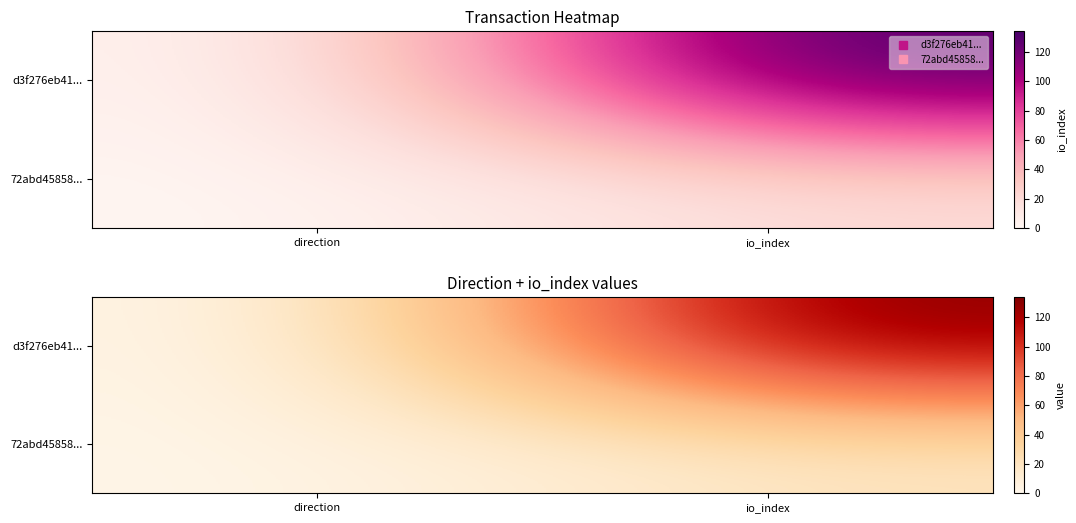

What is the difference between the maximum and minimum values in the 72abd45858... series?

16